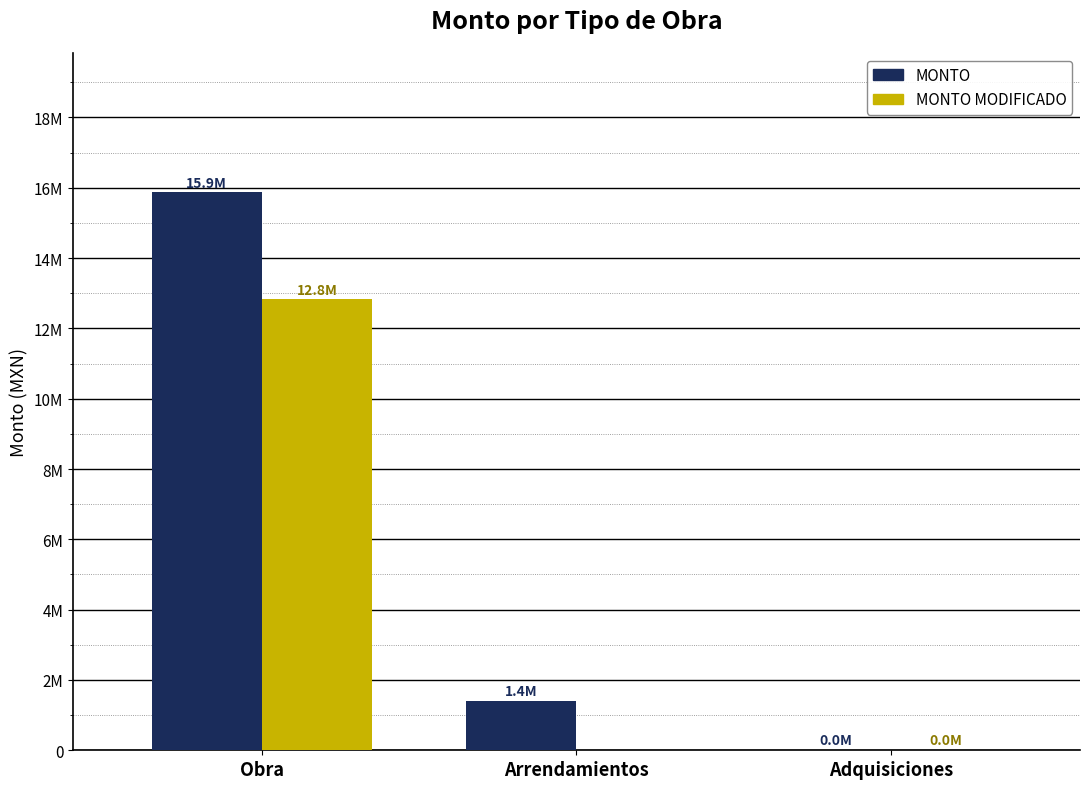

Does the chart contain stacked bars?

No